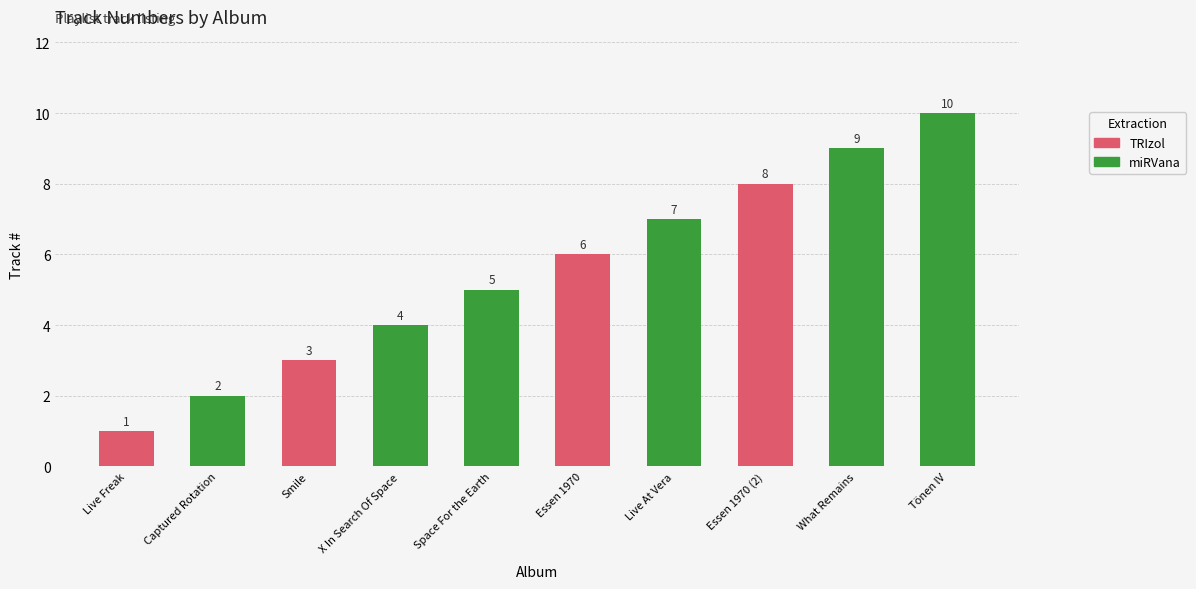

What is the change in value from Essen 1970 (2) to What Remains?

+1